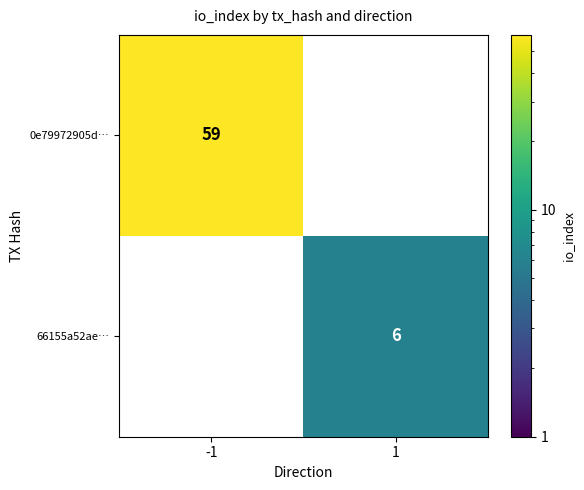

The value of 0e79972905d… at -1 is 97. True or false?

False